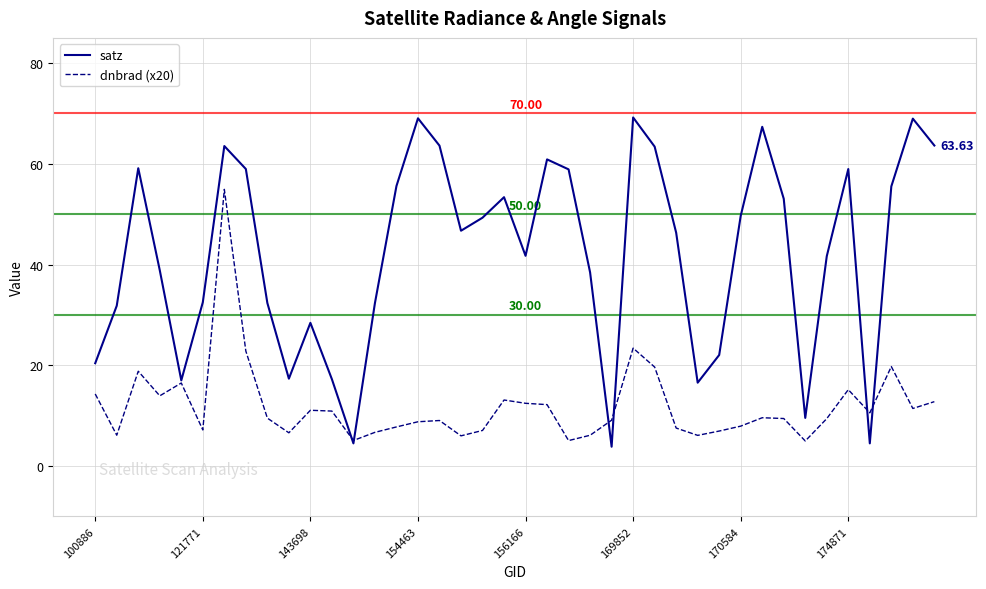

Which series has the largest total across all categories?

satz